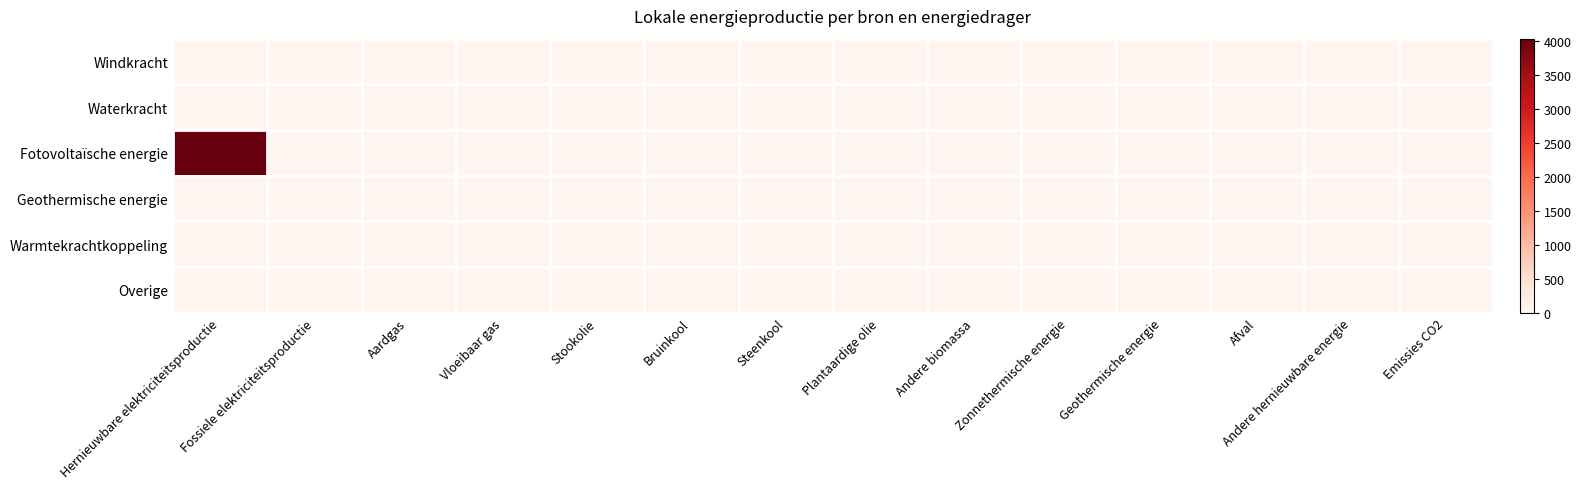

Reading right to left, list all the values displayed in this chart.

Windkracht: Emissies CO2=0.0	Andere hernieuwbare energie=0.0	Afval=0.0	Geothermische energie=0.0	Zonnethermische energie=0.0	Andere biomassa=0.0	Plantaardige olie=0.0	Steenkool=0.0	Bruinkool=0.0	Stookolie=0.0	Vloeibaar gas=0.0	Aardgas=0.0	Fossiele elektriciteitsproductie=0.0	Hernieuwbare elektriciteitsproductie=0.0
Waterkracht: Emissies CO2=0.0	Andere hernieuwbare energie=0.0	Afval=0.0	Geothermische energie=0.0	Zonnethermische energie=0.0	Andere biomassa=0.0	Plantaardige olie=0.0	Steenkool=0.0	Bruinkool=0.0	Stookolie=0.0	Vloeibaar gas=0.0	Aardgas=0.0	Fossiele elektriciteitsproductie=0.0	Hernieuwbare elektriciteitsproductie=0.0
Fotovoltaïsche energie: Emissies CO2=0.0	Andere hernieuwbare energie=0.0	Afval=0.0	Geothermische energie=0.0	Zonnethermische energie=0.0	Andere biomassa=0.0	Plantaardige olie=0.0	Steenkool=0.0	Bruinkool=0.0	Stookolie=0.0	Vloeibaar gas=0.0	Aardgas=0.0	Fossiele elektriciteitsproductie=0.0	Hernieuwbare elektriciteitsproductie=4028.8
Geothermische energie: Emissies CO2=0.0	Andere hernieuwbare energie=0.0	Afval=0.0	Geothermische energie=0.0	Zonnethermische energie=0.0	Andere biomassa=0.0	Plantaardige olie=0.0	Steenkool=0.0	Bruinkool=0.0	Stookolie=0.0	Vloeibaar gas=0.0	Aardgas=0.0	Fossiele elektriciteitsproductie=0.0	Hernieuwbare elektriciteitsproductie=0.0
Warmtekrachtkoppeling: Emissies CO2=0.0	Andere hernieuwbare energie=0.0	Afval=0.0	Geothermische energie=0.0	Zonnethermische energie=0.0	Andere biomassa=0.0	Plantaardige olie=0.0	Steenkool=0.0	Bruinkool=0.0	Stookolie=0.0	Vloeibaar gas=0.0	Aardgas=0.0	Fossiele elektriciteitsproductie=0.0	Hernieuwbare elektriciteitsproductie=0.0
Overige: Emissies CO2=0.0	Andere hernieuwbare energie=0.0	Afval=0.0	Geothermische energie=0.0	Zonnethermische energie=0.0	Andere biomassa=0.0	Plantaardige olie=0.0	Steenkool=0.0	Bruinkool=0.0	Stookolie=0.0	Vloeibaar gas=0.0	Aardgas=0.0	Fossiele elektriciteitsproductie=0.0	Hernieuwbare elektriciteitsproductie=0.0